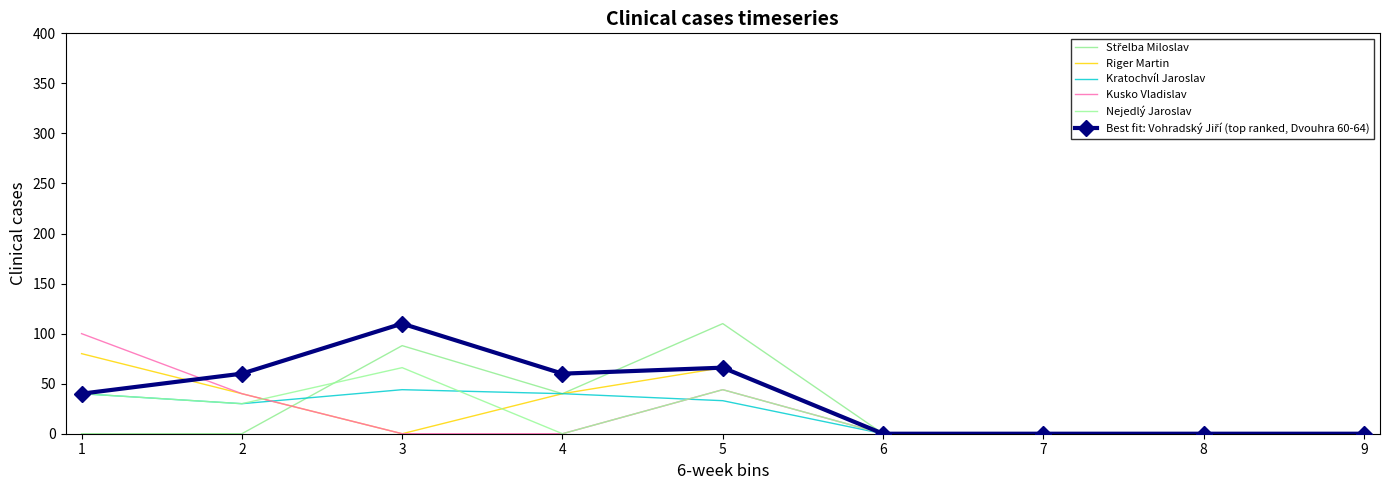

Reading left to right, list all the values displayed in this chart.

Střelba Miloslav: 0	0	88	40	110	0	0	0	0
Riger Martin: 80	40	0	40	66	0	0	0	0
Kratochvíl Jaroslav: 40	30	44	40	33	0	0	0	0
Kusko Vladislav: 100	40	0	0	44	0	0	0	0
Nejedlý Jaroslav: 40	30	66	0	44	0	0	0	0
Best fit: Vohradský Jiří (top ranked, Dvouhra 60-64): 40	60	110	60	66	0	0	0	0